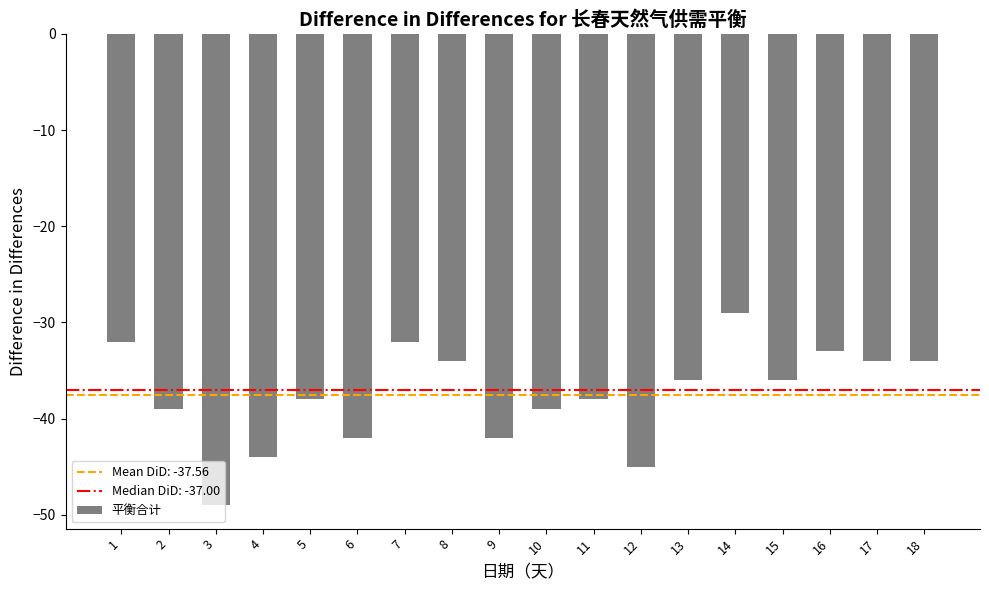

What is the value of the 10th bar from the left?

-39